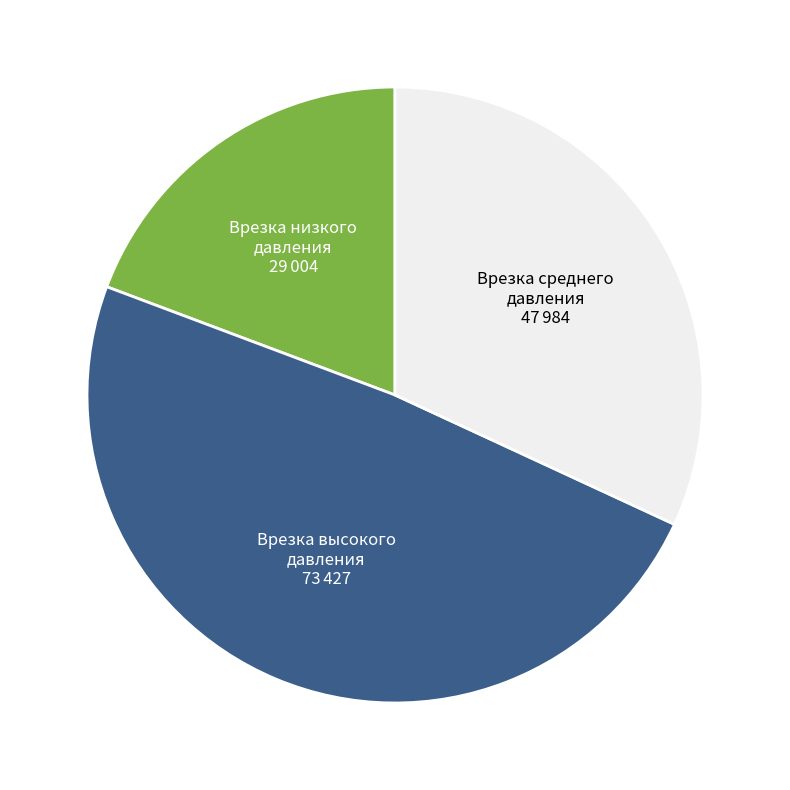

Does any single category account for the majority?

No